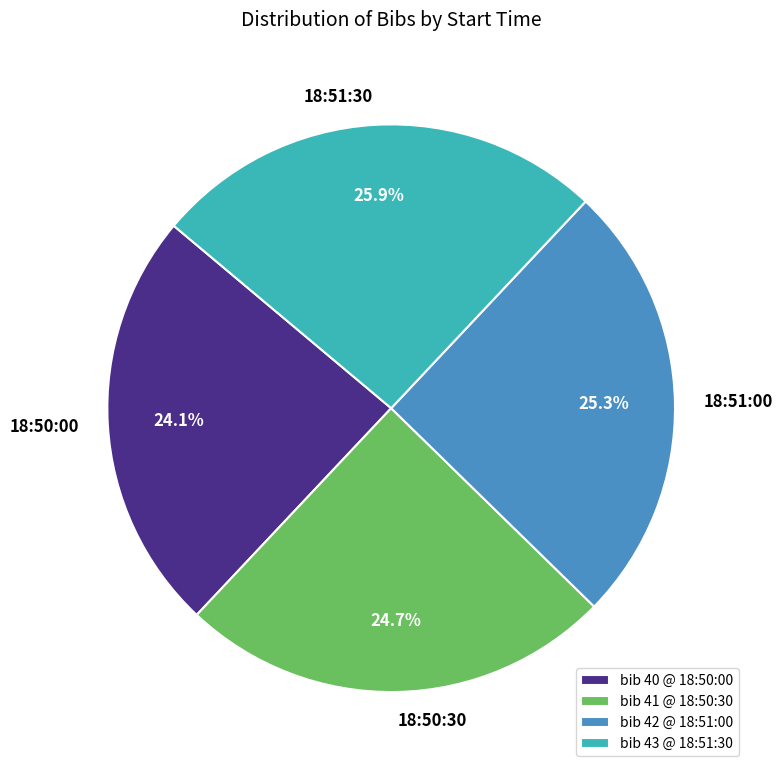

Does 18:51:00 account for over 50% of the chart?

No